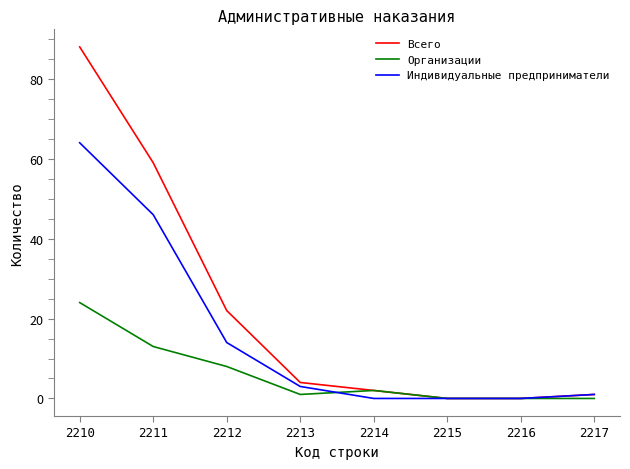

What is the highest value of the Организации series?

24